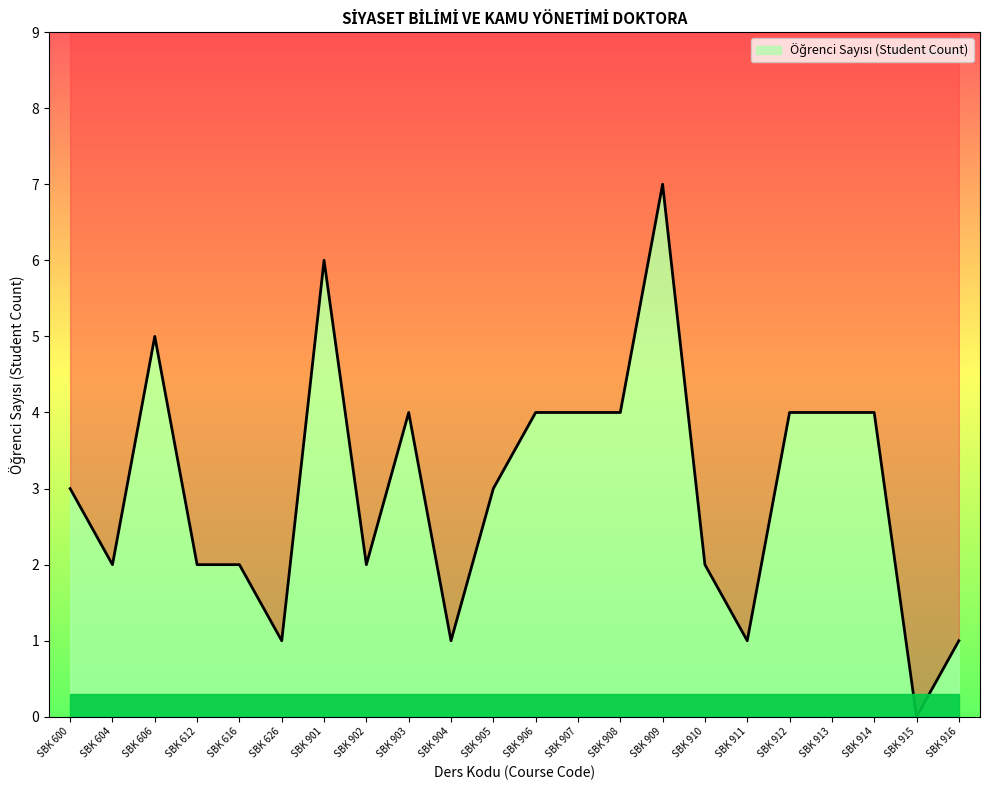

How many points are higher than both their immediate neighbors (excluding endpoints)?

4